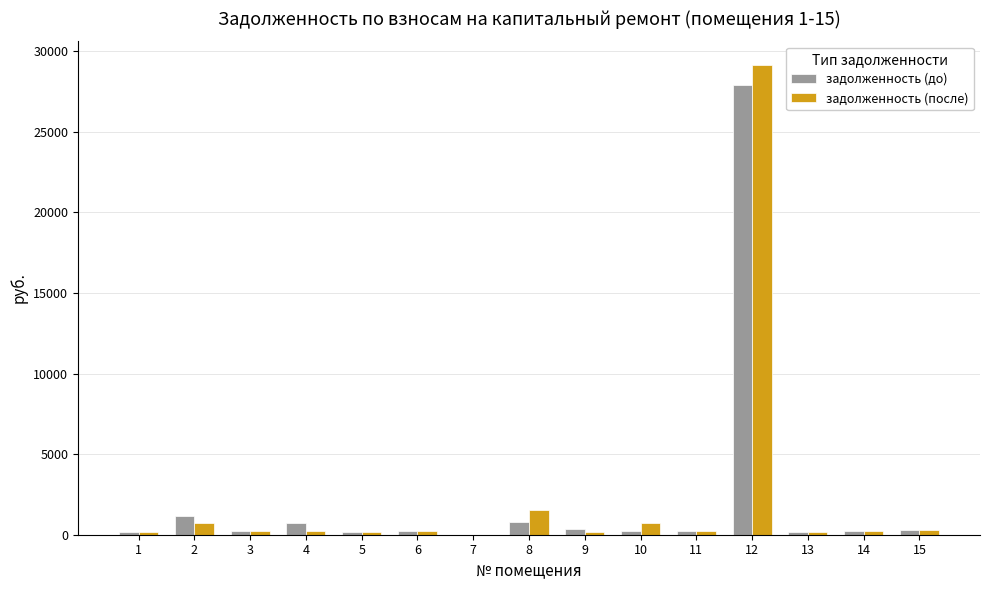

What is the maximum value for задолженность (после)?

29152.0